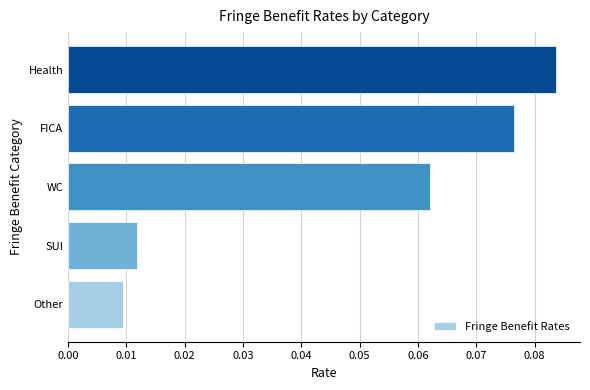

Which category has the highest value across all series?

Health